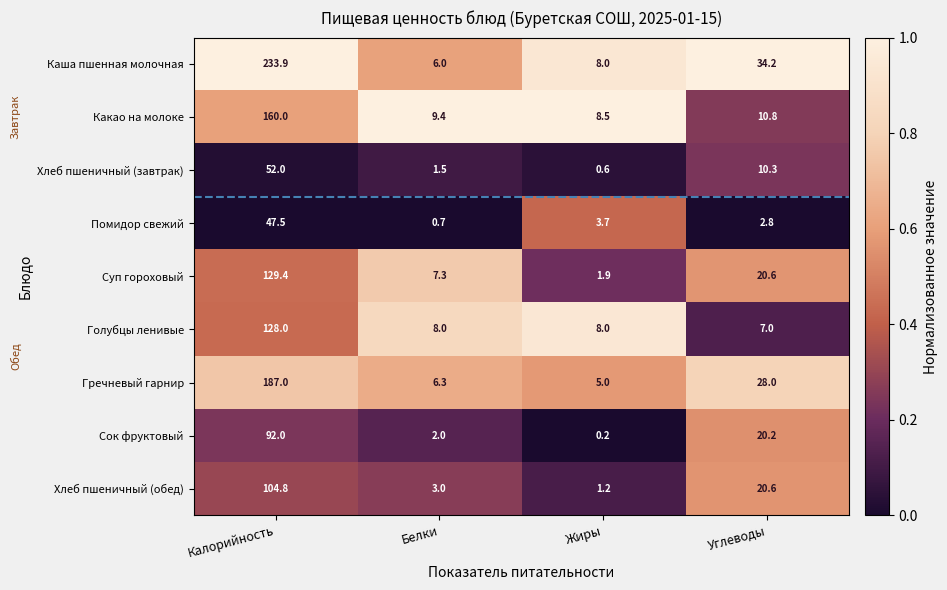

What is the greatest value displayed?

233.9